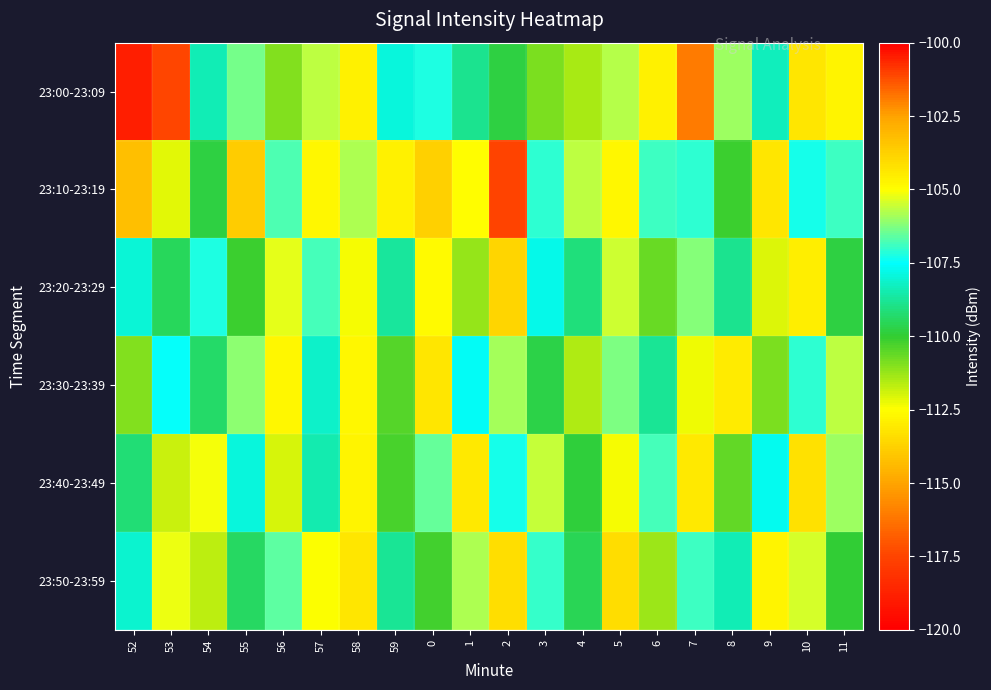

Between 8 and 56, which is larger?

8